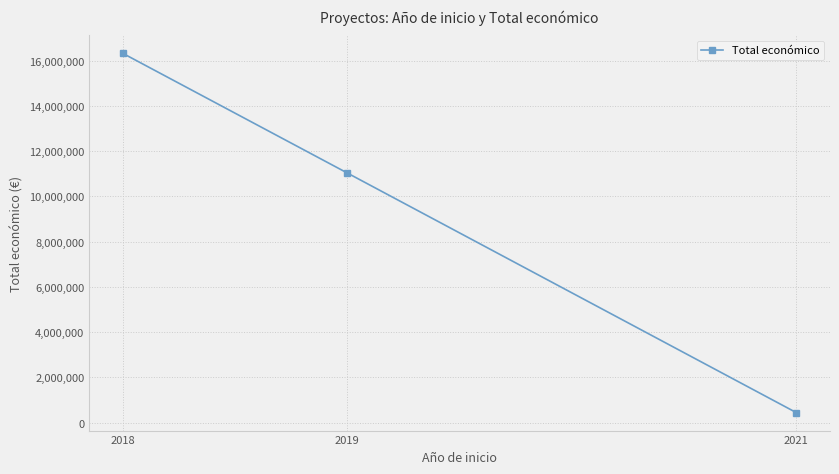

What is the value of the 3rd point from the left?

440317